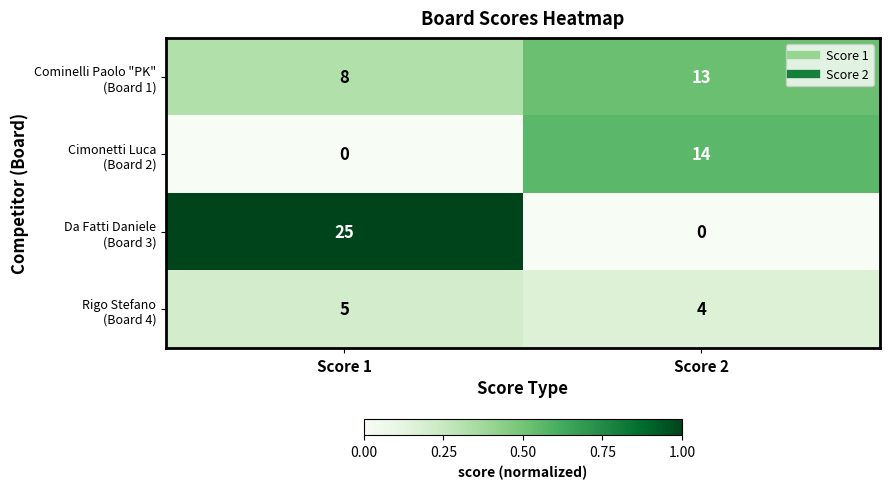

At how many categories does at least one series exceed 0?

2